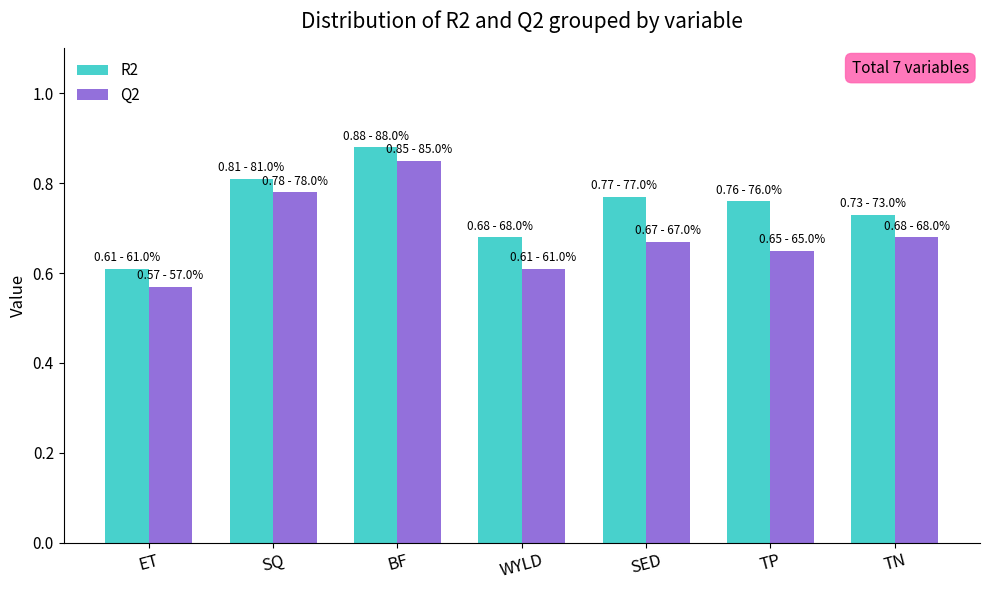

At WYLD, list the series in order from largest to smallest.

R2, Q2